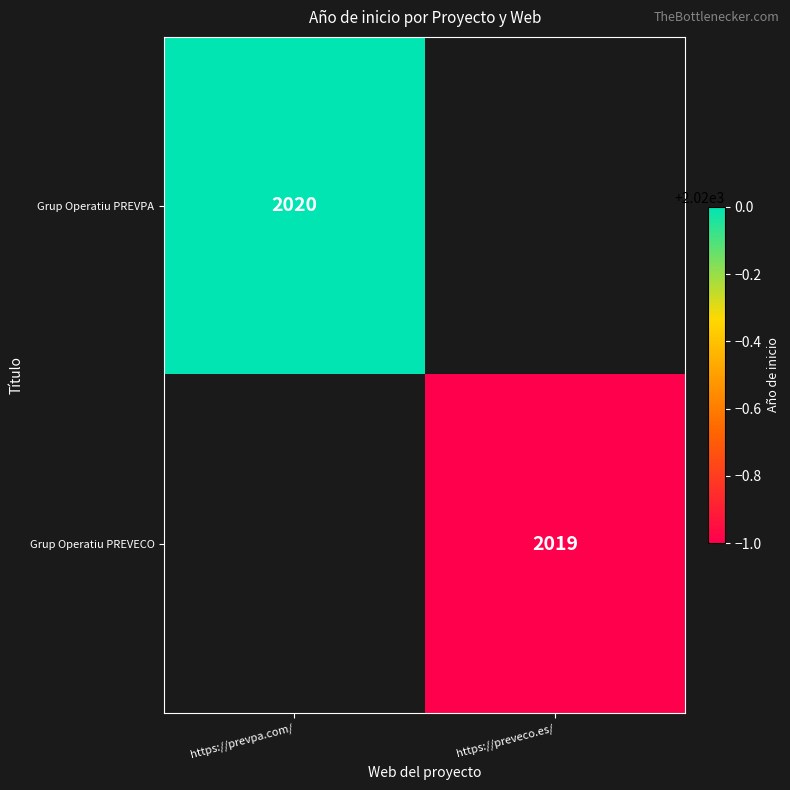

What is the total value across all series at https://prevpa.com/?

2020